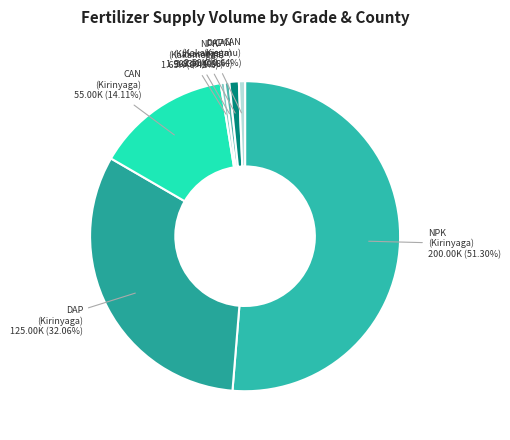

Which category has the biggest portion of the pie?

NPK (Kirinyaga)